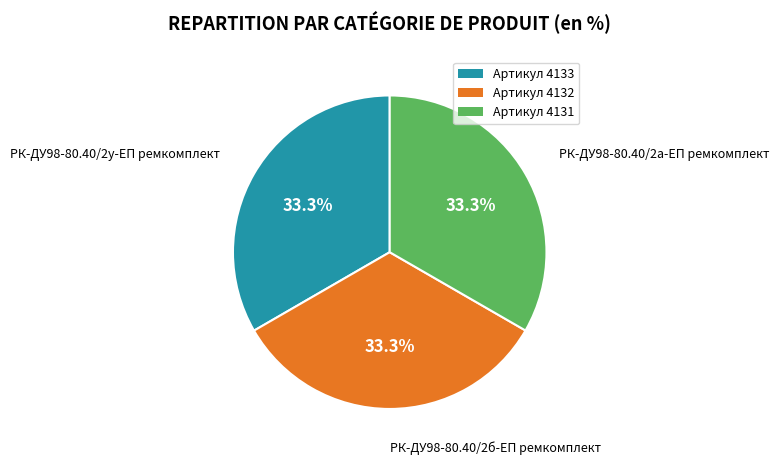

What is the ratio of the value at Артикул 4131 to the value at Артикул 4132?

1.0